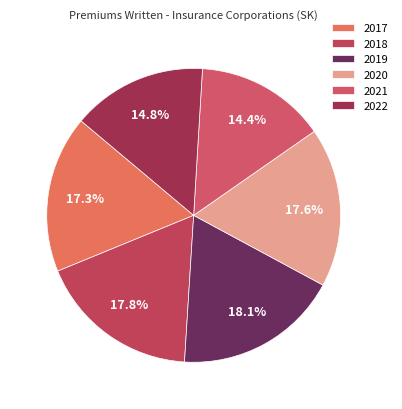

What is the total percentage of 2020 and 2022?

32.4%